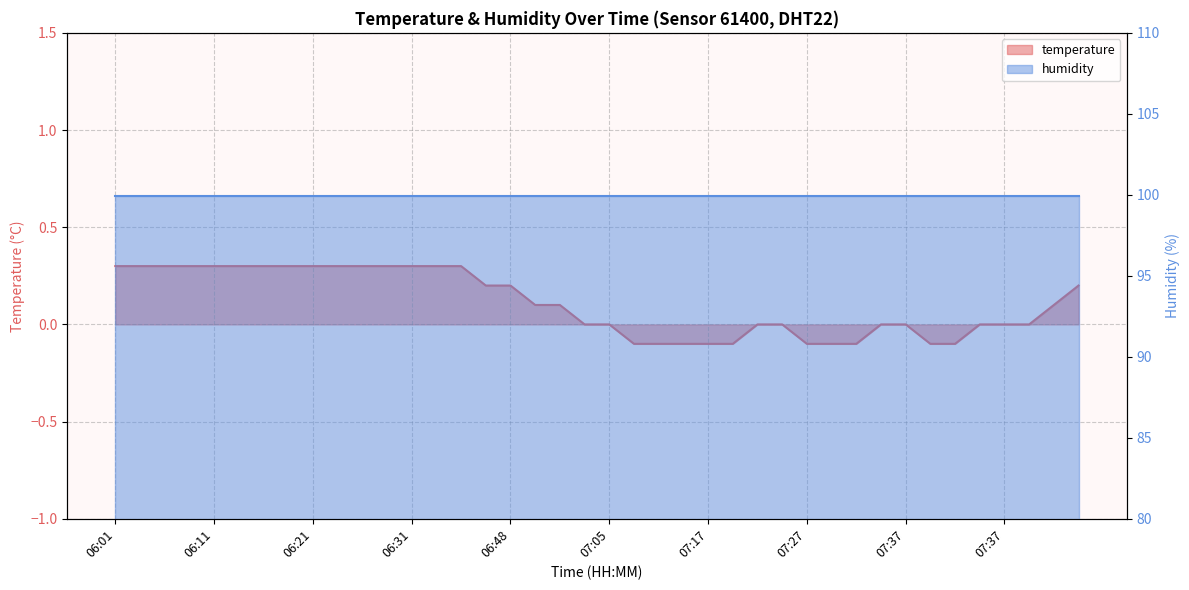

At which category does the chart reach its minimum across all series?

07:10